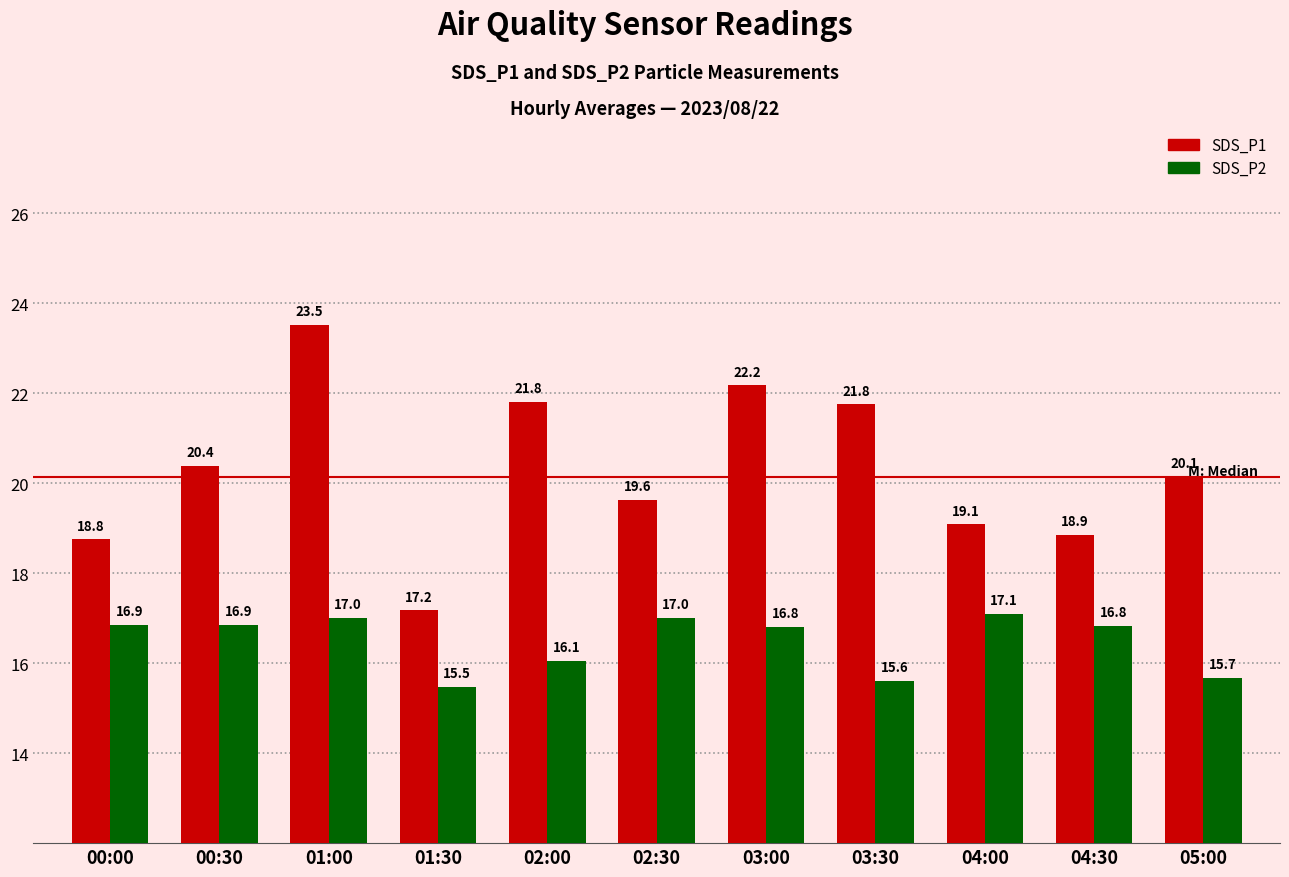

At 03:30, list the series in order from smallest to largest.

SDS_P2, SDS_P1